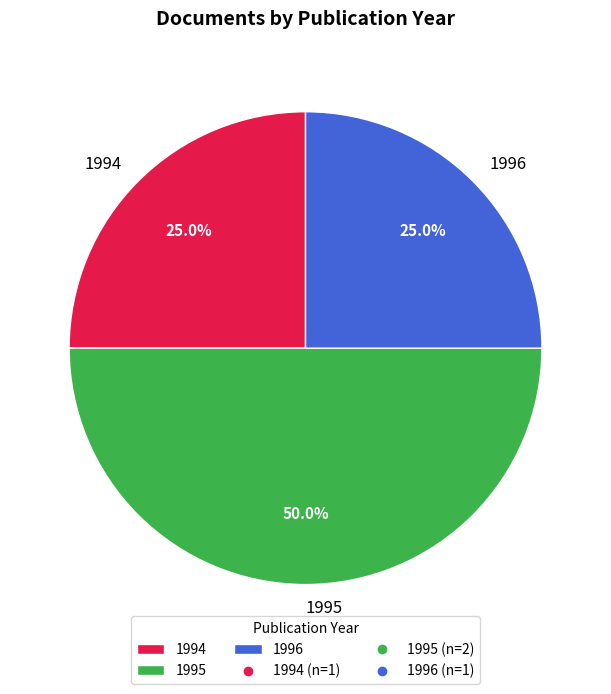

Combined, what portion of the pie is 1996 and 1994?

50.0%